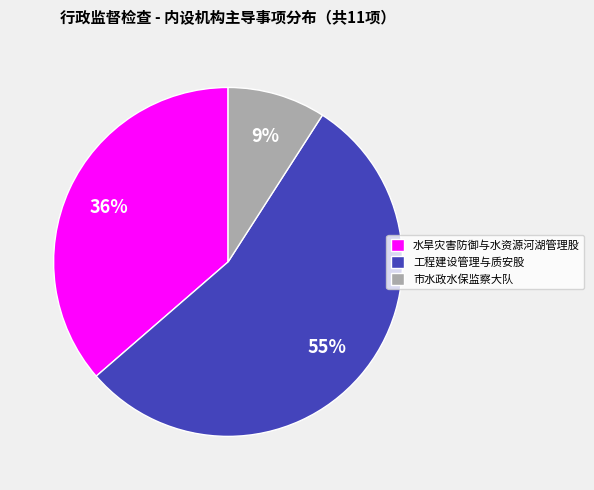

Combined, do 水旱灾害防御与水资源河湖管理股 and 市水政水保监察大队 account for over 50%?

No